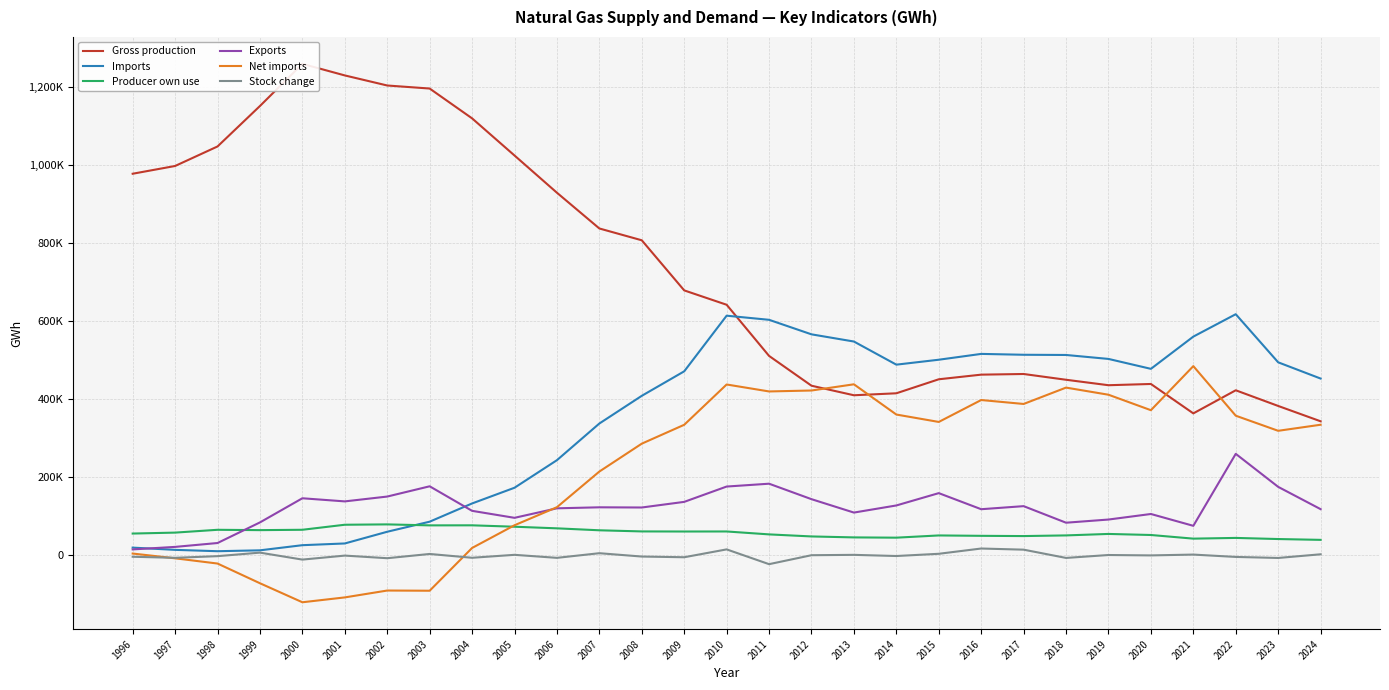

Where does the Exports series first go above 122670?

2000